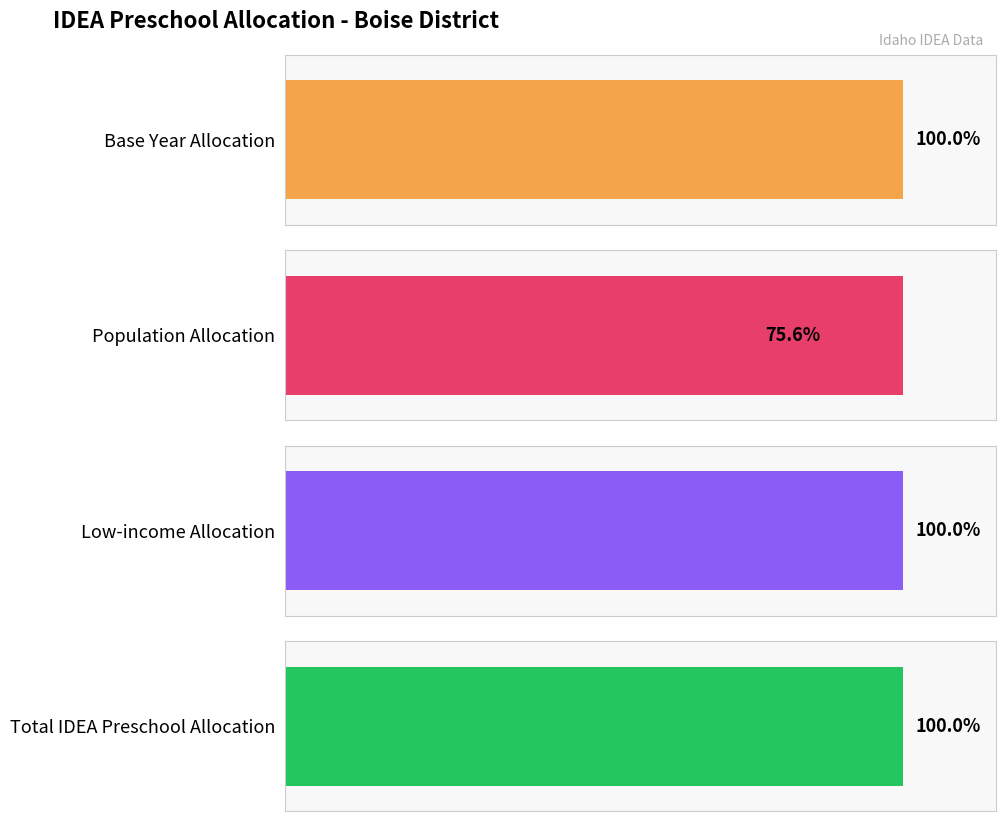

True or false: Base Year Allocation has a value of 21266 at 5.

False